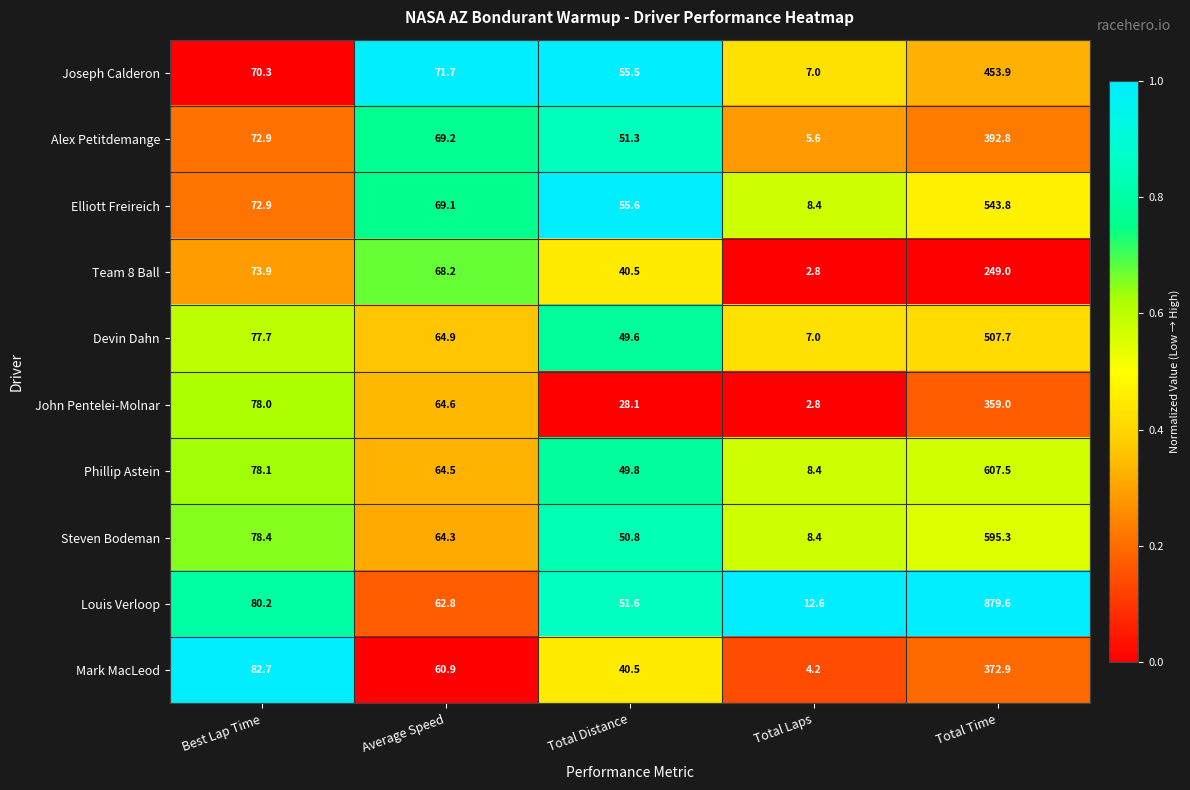

Which category has the lowest value across all series?

Total Laps